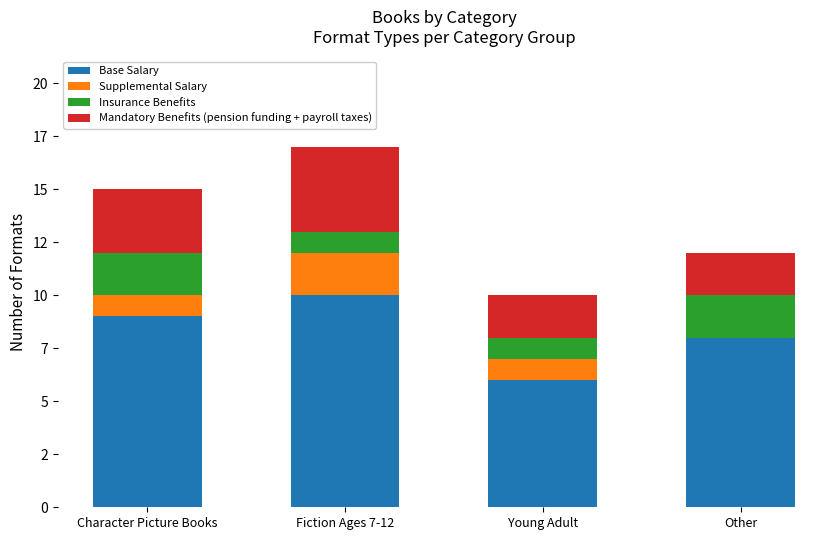

What is the label of the 1st bar from the left?

Character Picture Books